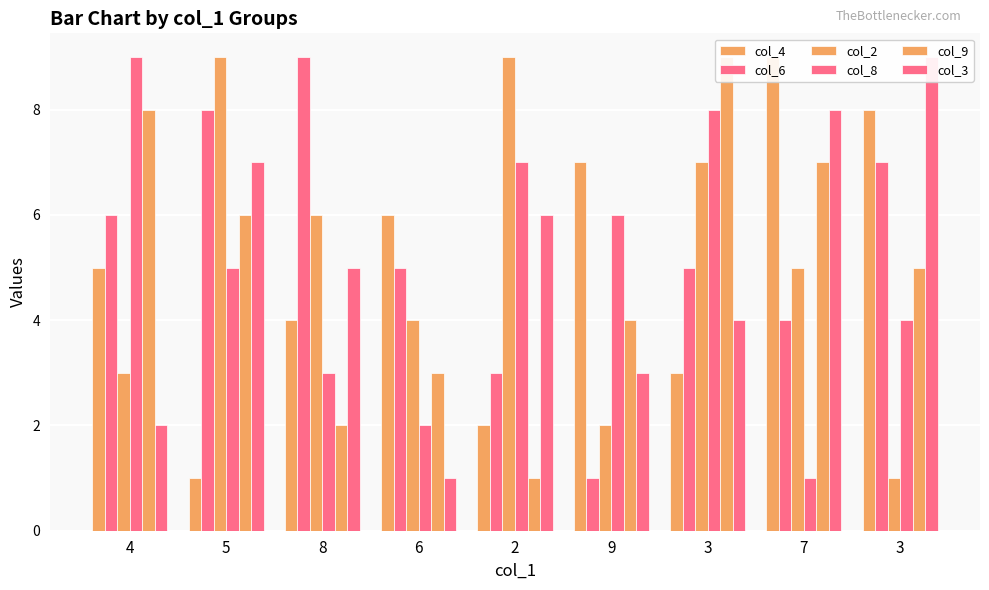

Which label corresponds to the largest value in the chart?

7